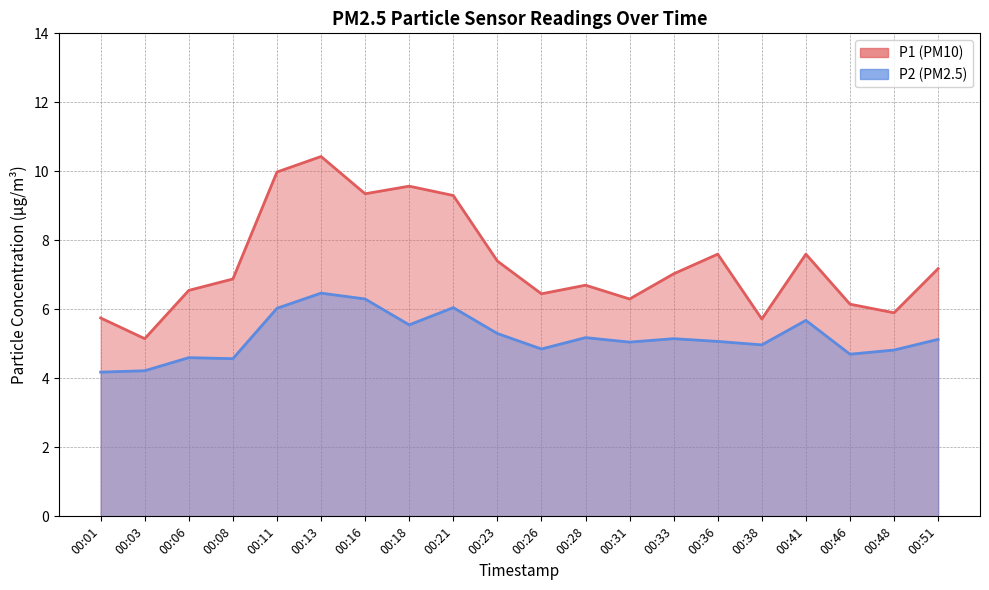

Rank the series at 00:41 from lowest to highest value.

P2, P1